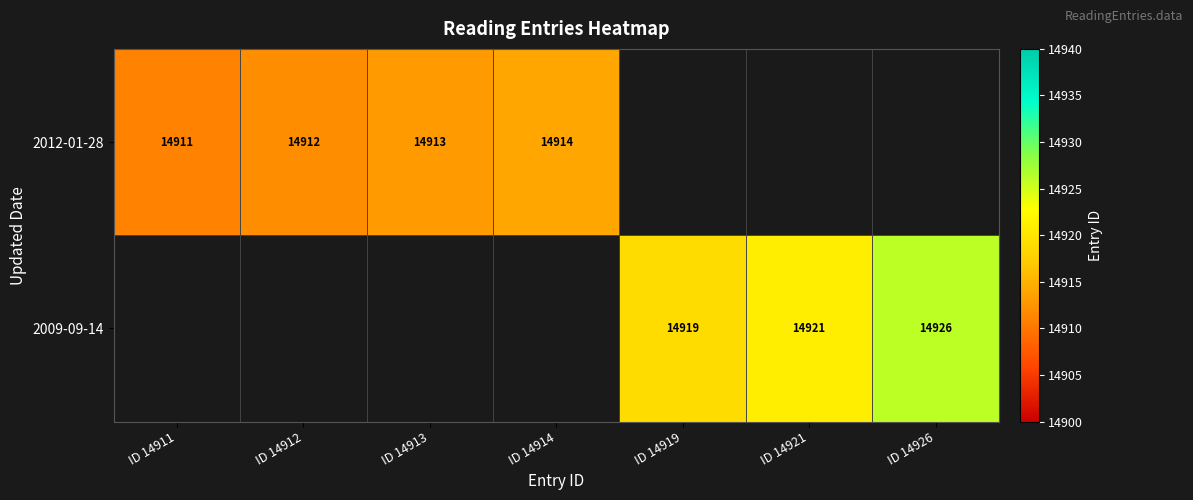

True or false: 2012-01-28 has a value of 14913 at ID 14913.

True